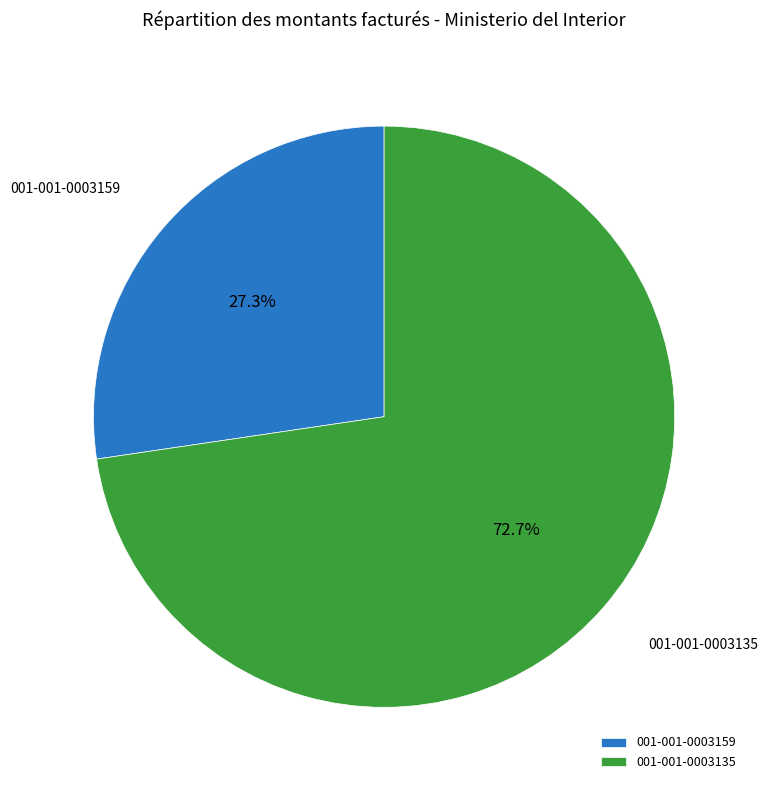

To the nearest percent, what is the combined percentage of 001-001-0003135 and 001-001-0003159?

100%